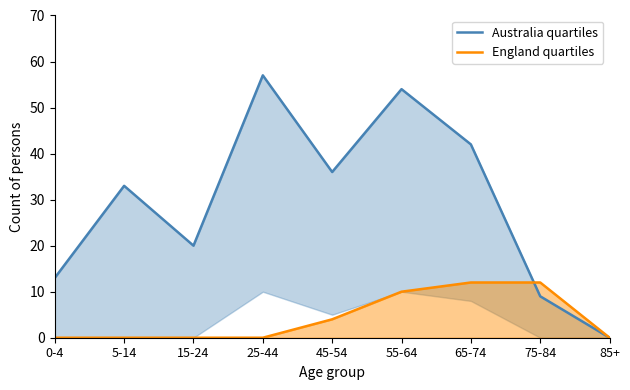

What is the difference between the second highest and second lowest values in the England quartiles series?

12